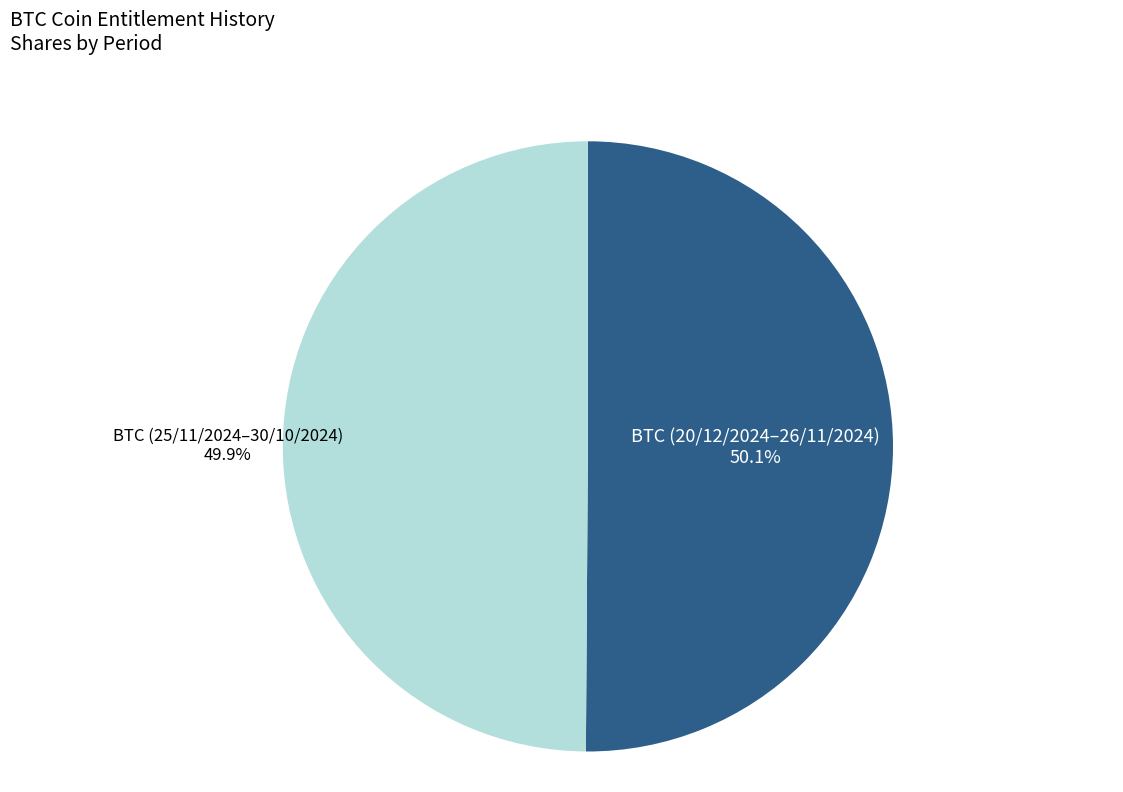

What portion of the pie excludes BTC (25/11/2024–30/10/2024)?

50.1%